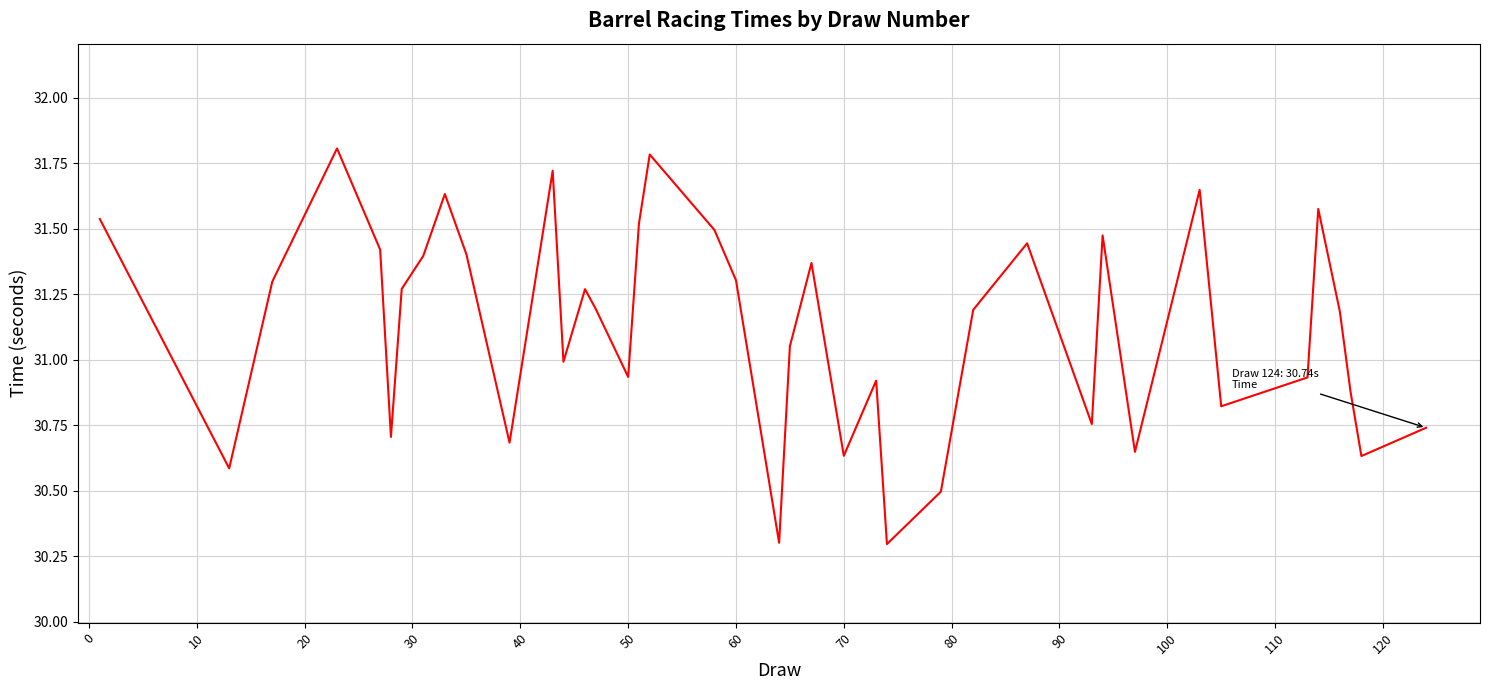

What is the greatest value displayed?

31.8